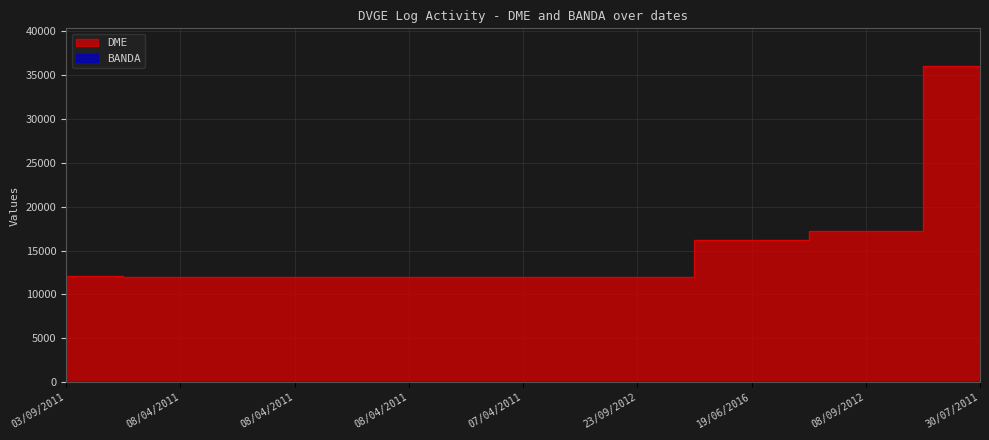

What is the average value of the BANDA series?

24